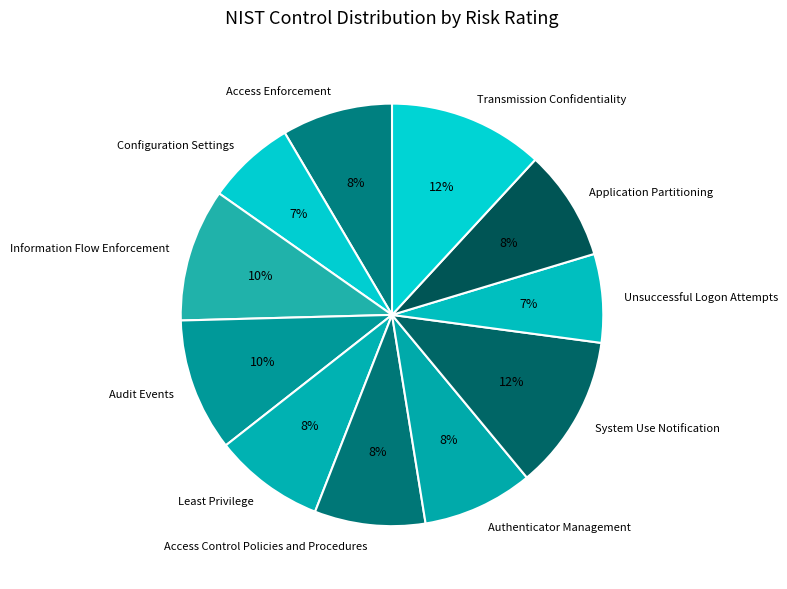

Does Configuration Settings represent more than half of the total?

No